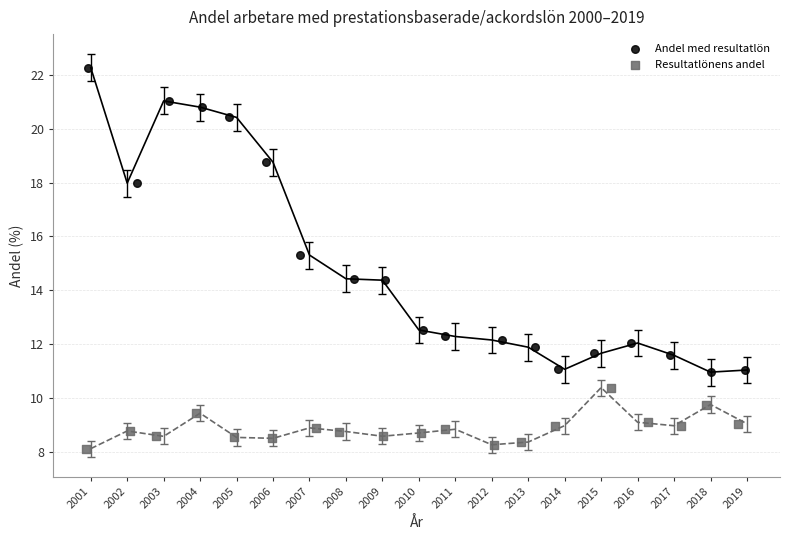

What are all the series names shown in the legend?

Andel med resultatlön, Resultatlönens andel